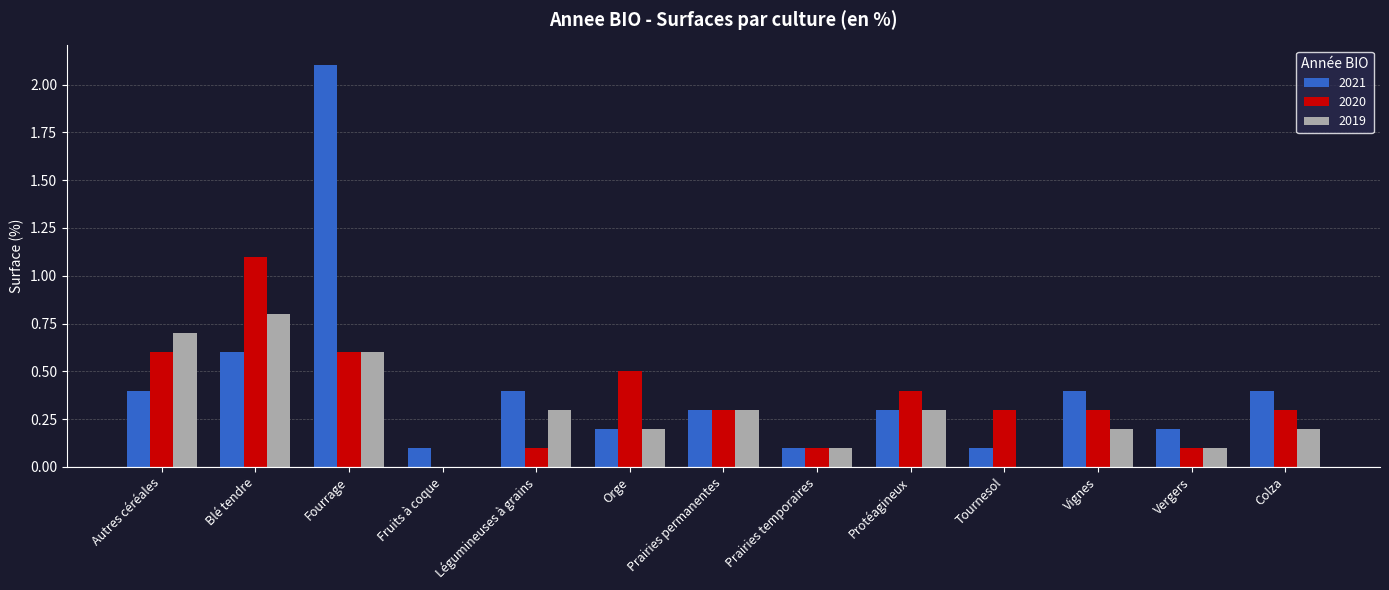

What is the sum of the 2019 values at Vignes and Protéagineux?

0.5